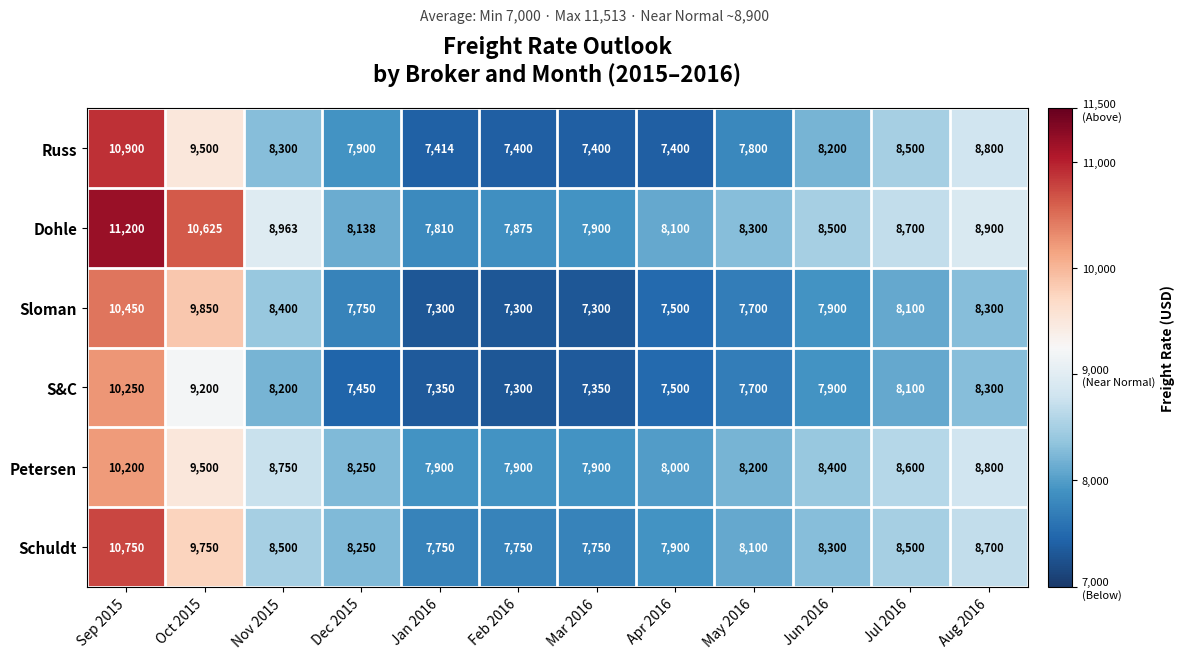

What is the difference between the maximum and second lowest values in the Russ series?

3500